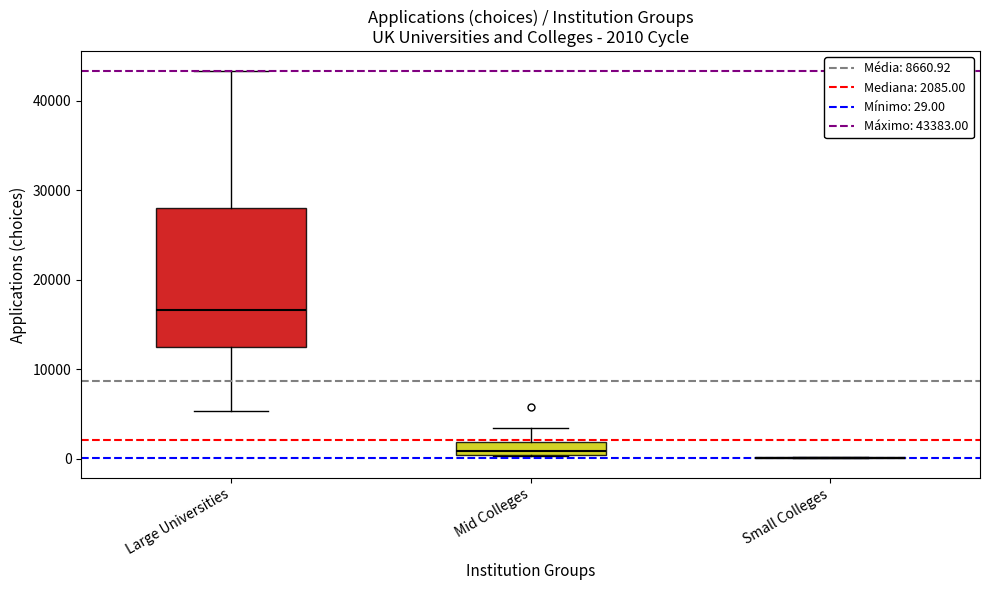

Which box is the tallest, from its lower edge to its upper edge?

Large Universities